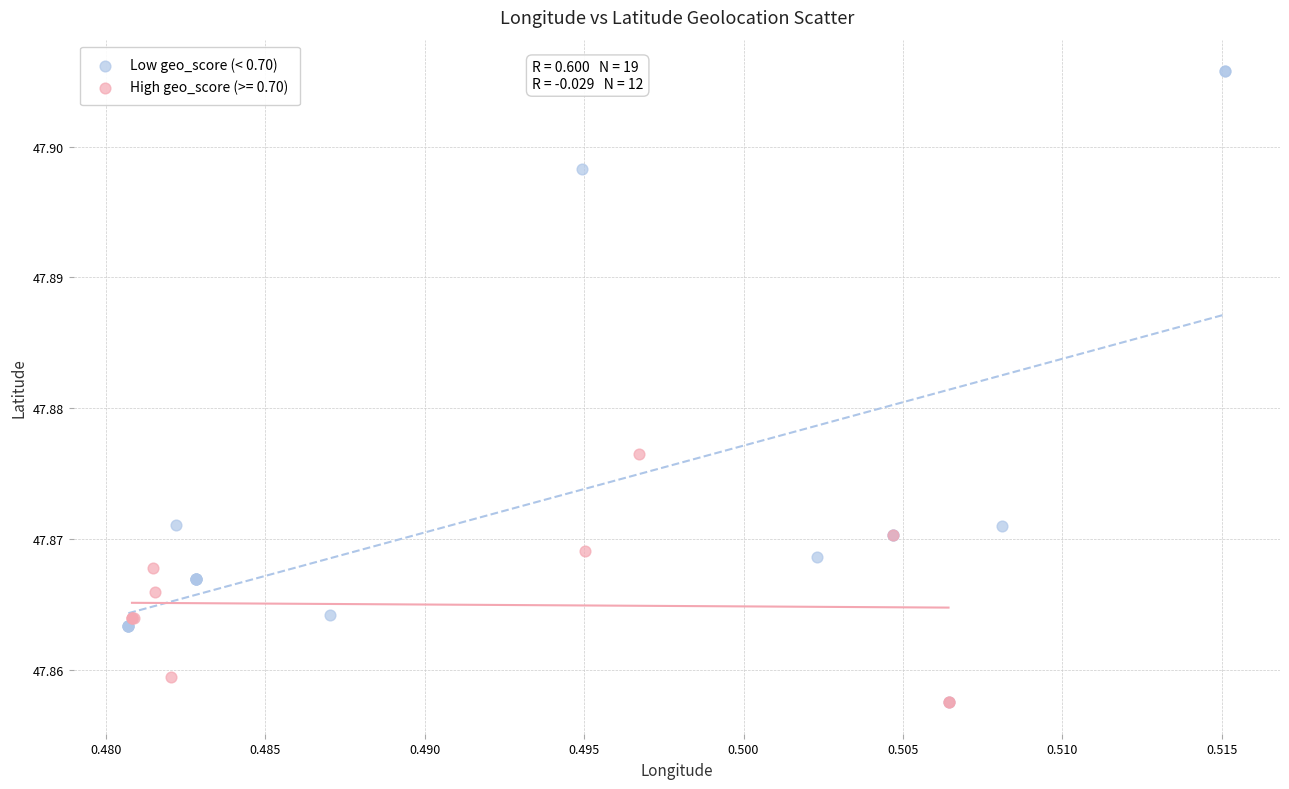

Which series has the largest Y range (max minus min)?

Low geo_score (< 0.70)